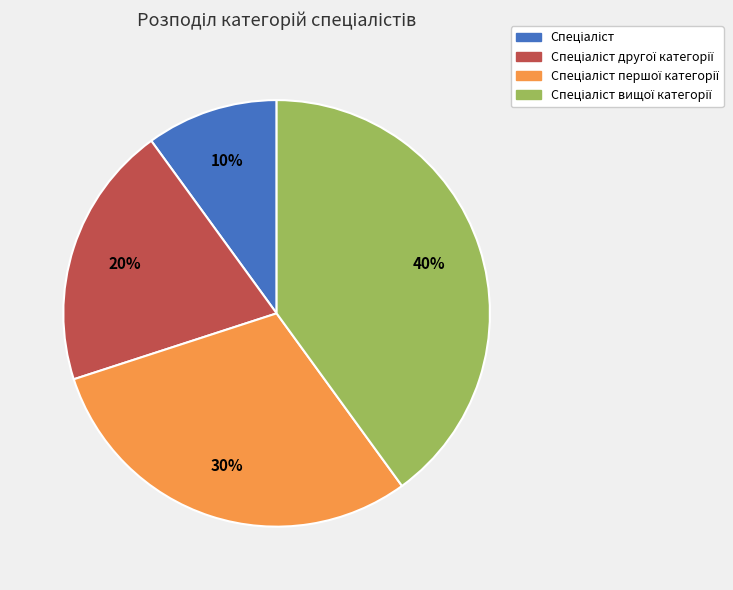

Is there any slice that represents more than half of the pie?

No